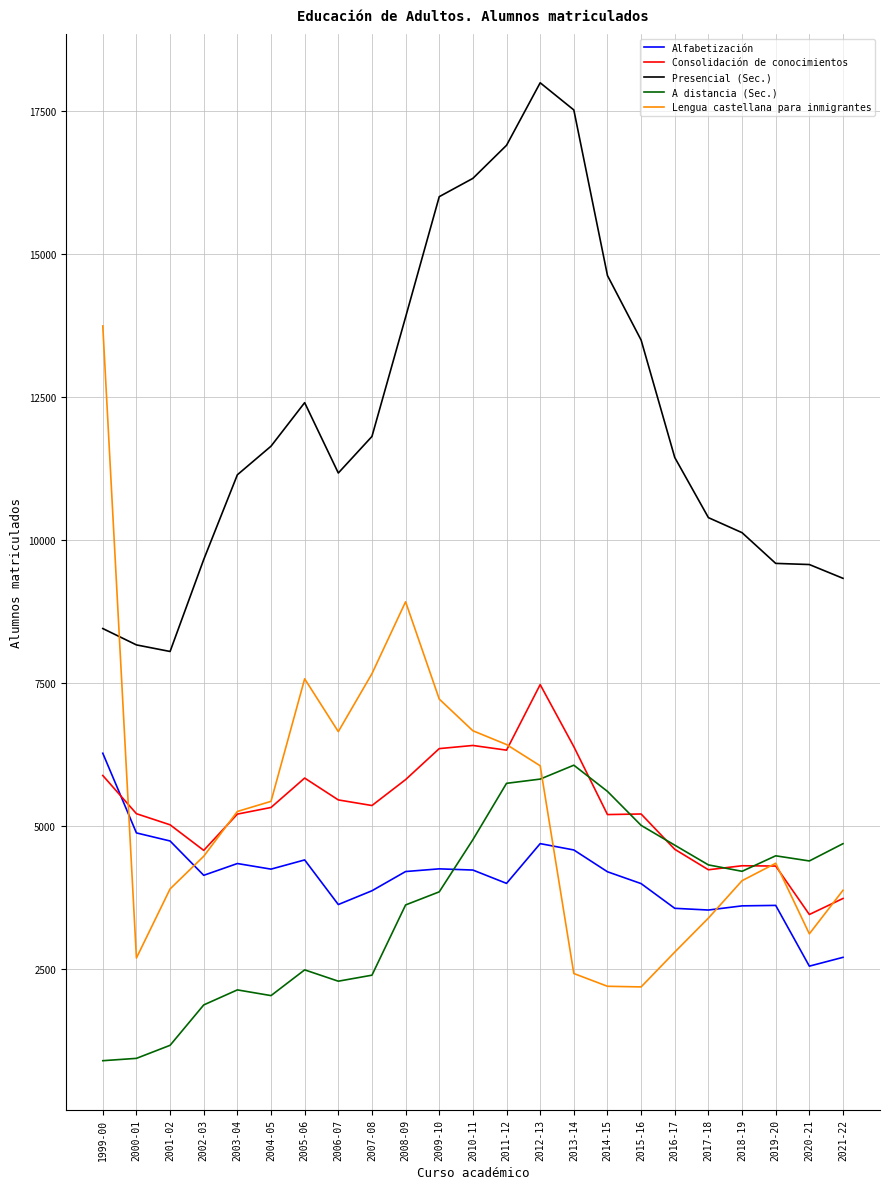

Count the number of data series in this chart.

5